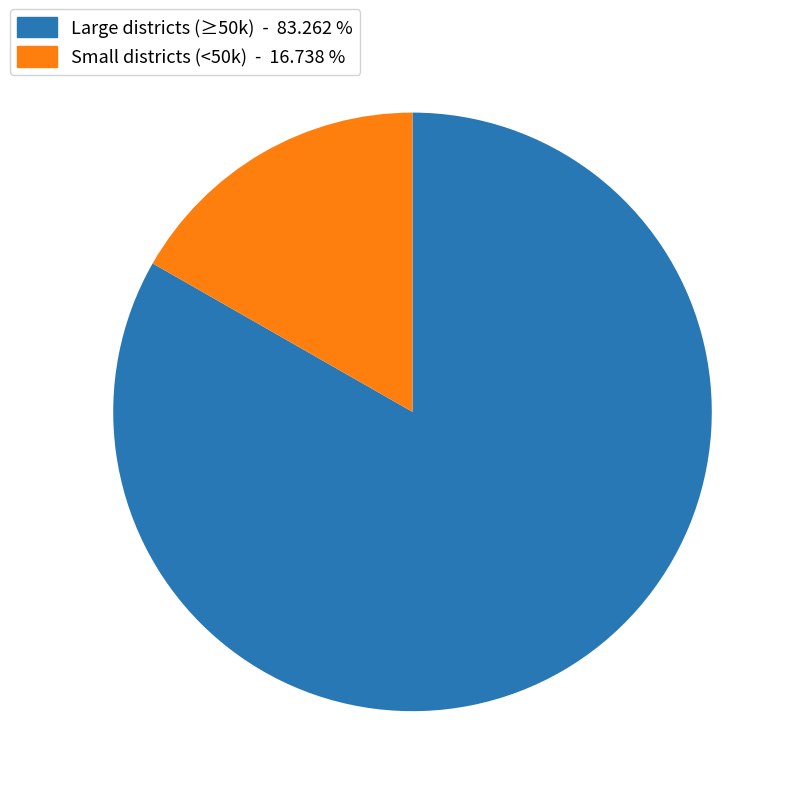

Is there a majority slice in this chart?

Yes